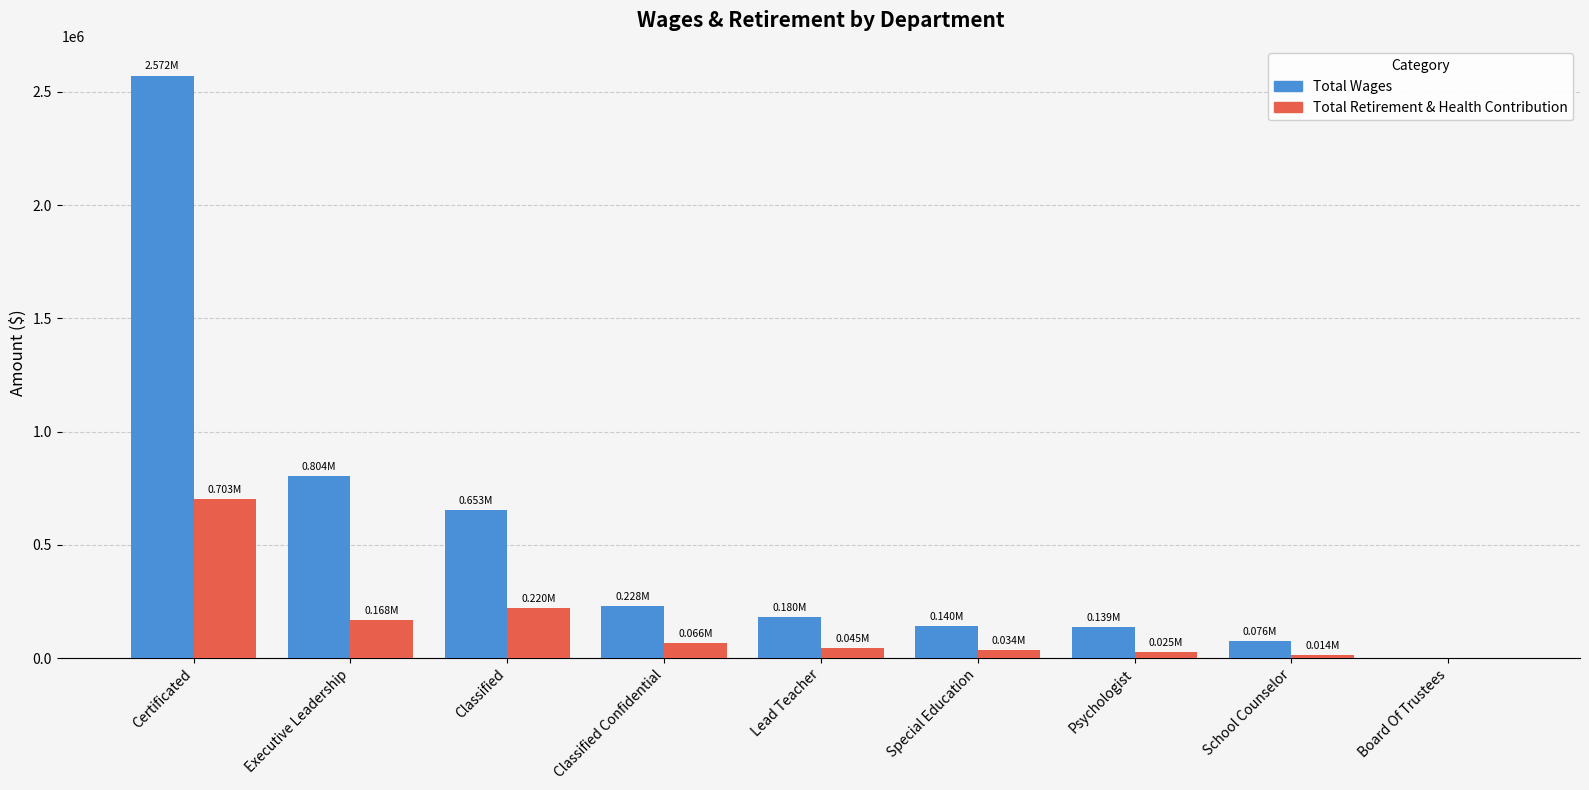

True or false: Total Wages has a value of 0 at Board Of Trustees.

True